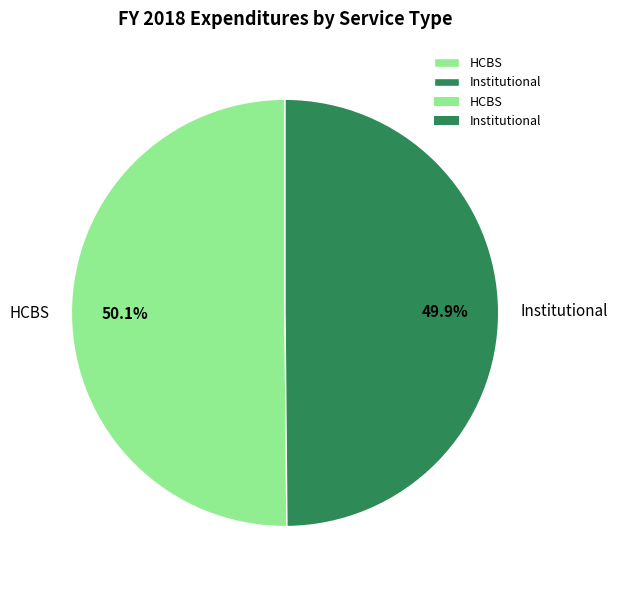

Approximately how many times larger is the value at Institutional compared to HCBS?

1.0